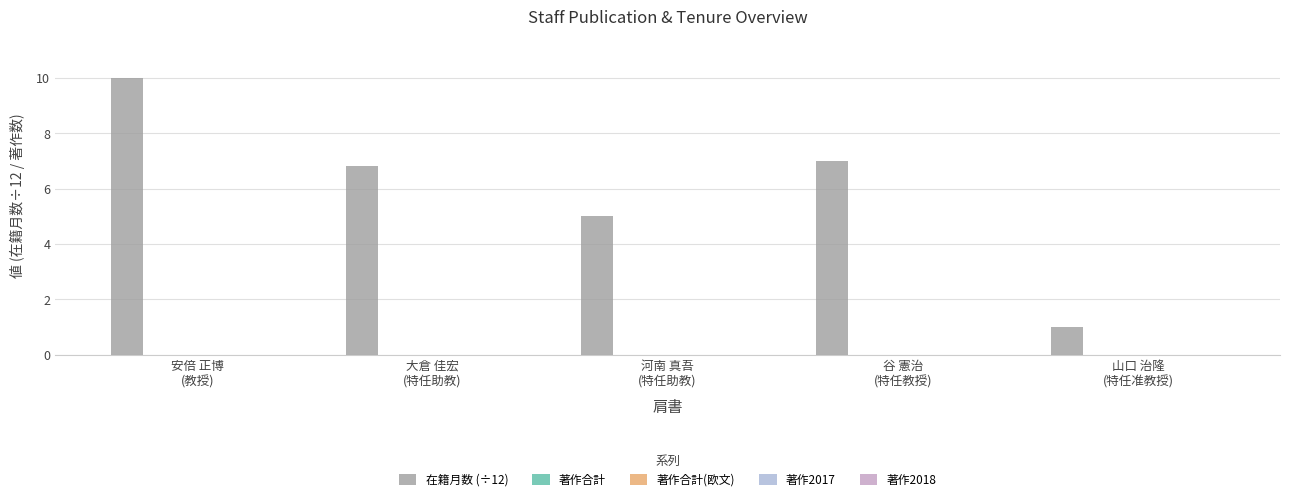

What is the smallest value displayed?

1.0